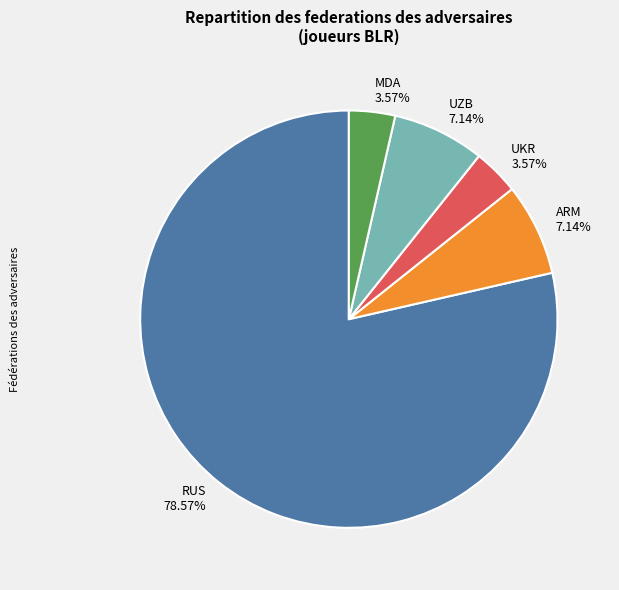

What portion of the pie excludes UKR?

96.4%